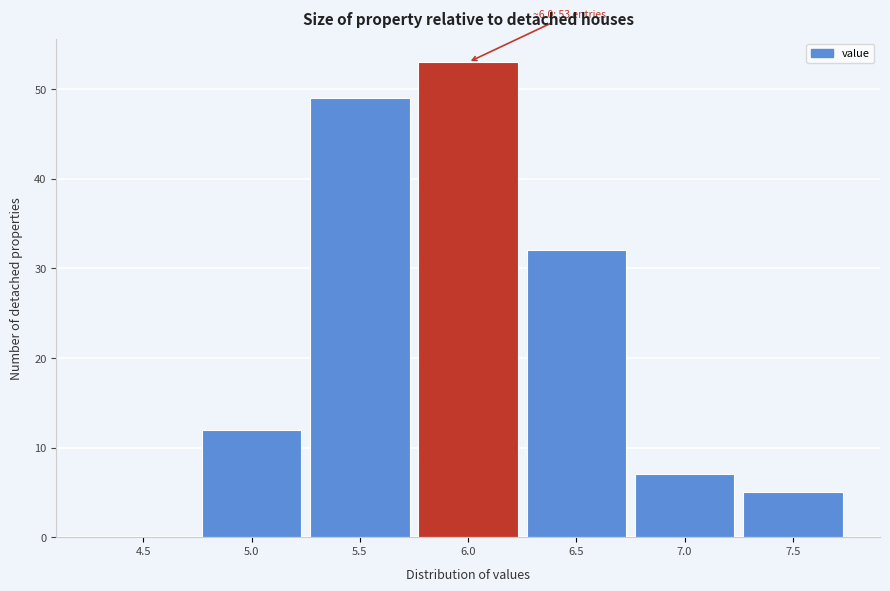

Reading left to right, what are all the values shown in this chart?

4.5=0	5.0=12	5.5=49	6.0=53	6.5=32	7.0=7	7.5=5